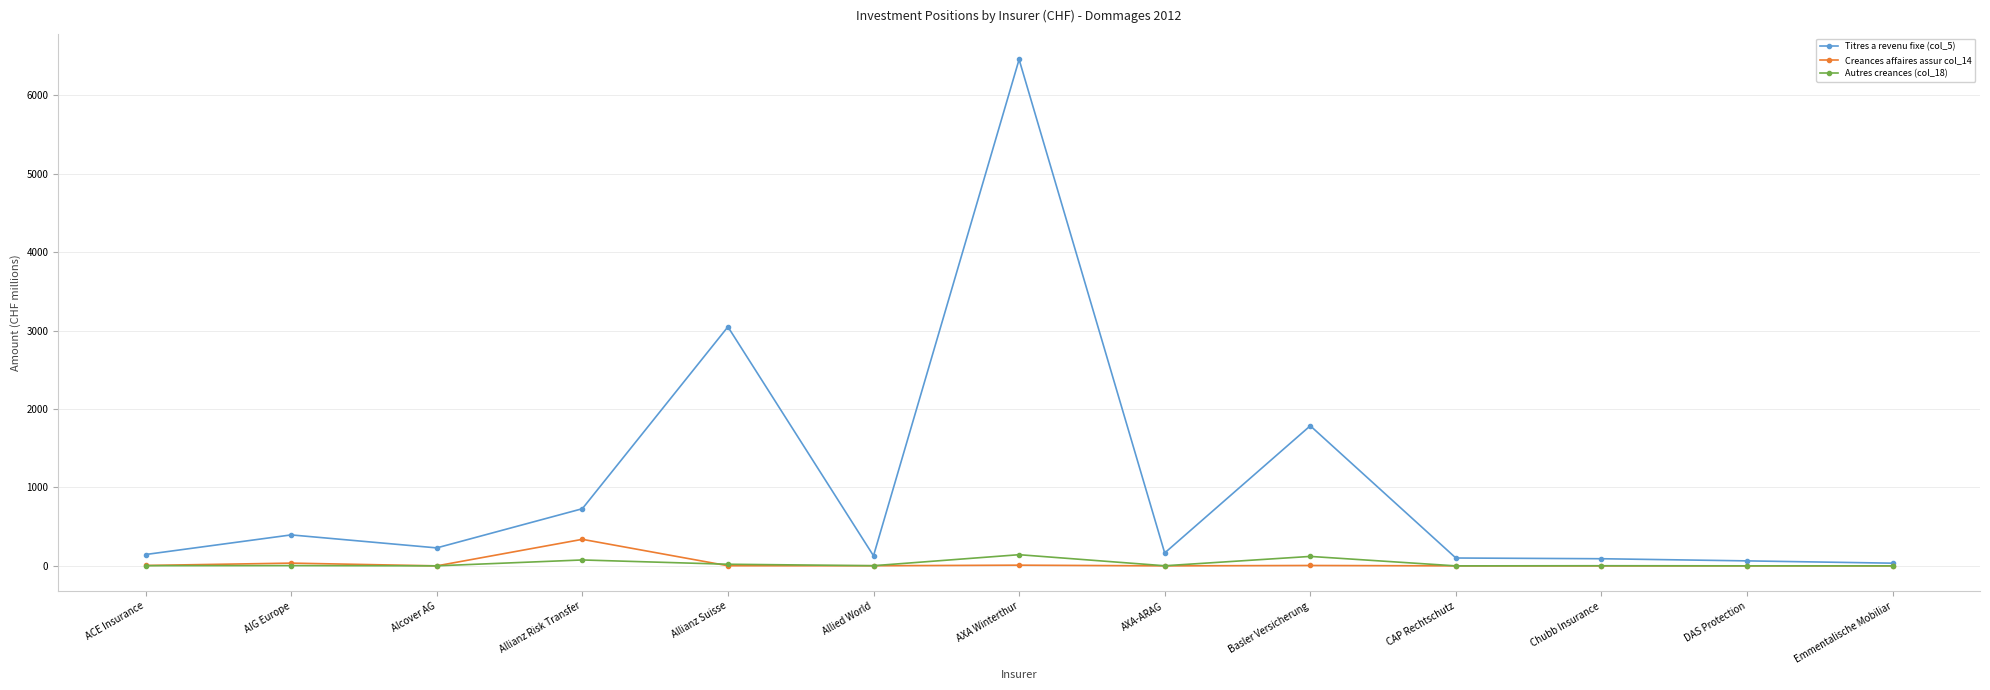

How many data points in Creances affaires assur col_14 are above 1?

7